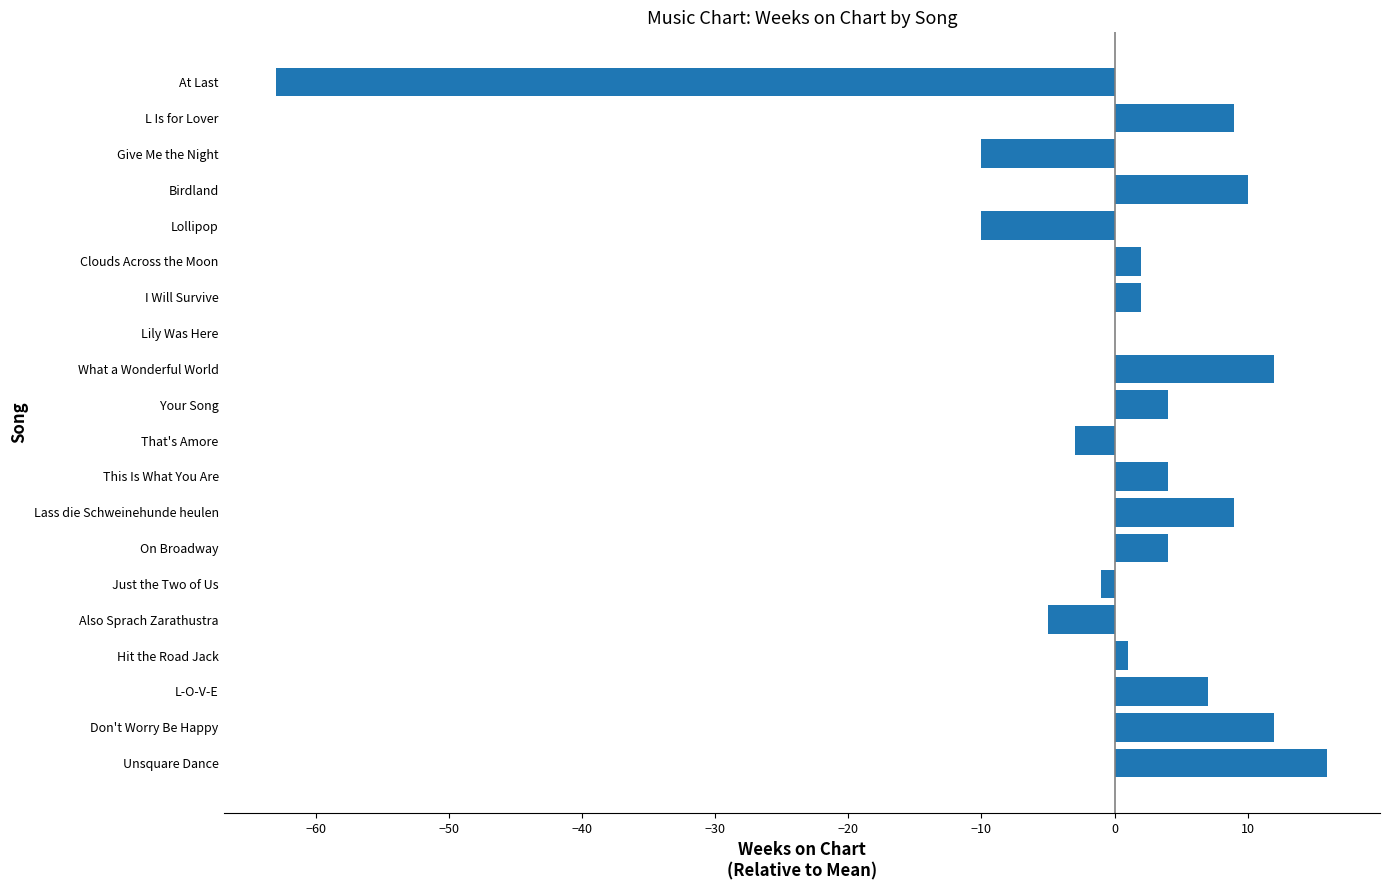

Approximately how many times larger is the value at On Broadway compared to This Is What You Are?

1.0